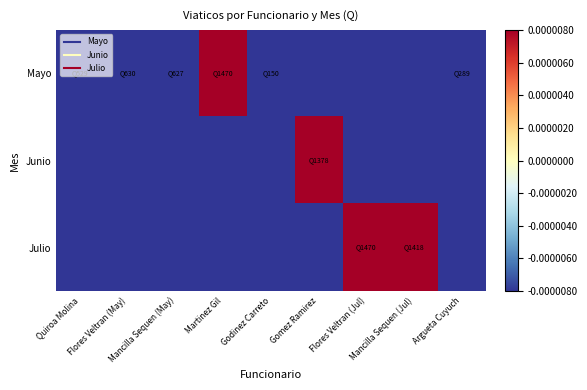

List the series in order of their peak value, highest first.

Mayo, Julio, Junio